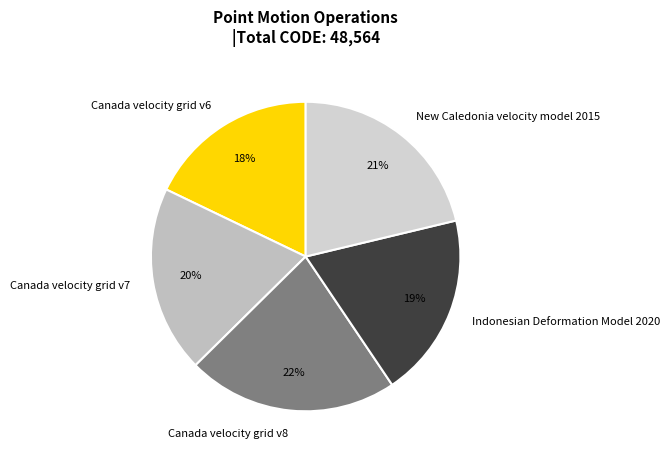

To the nearest percent, what is the average slice percentage?

20%